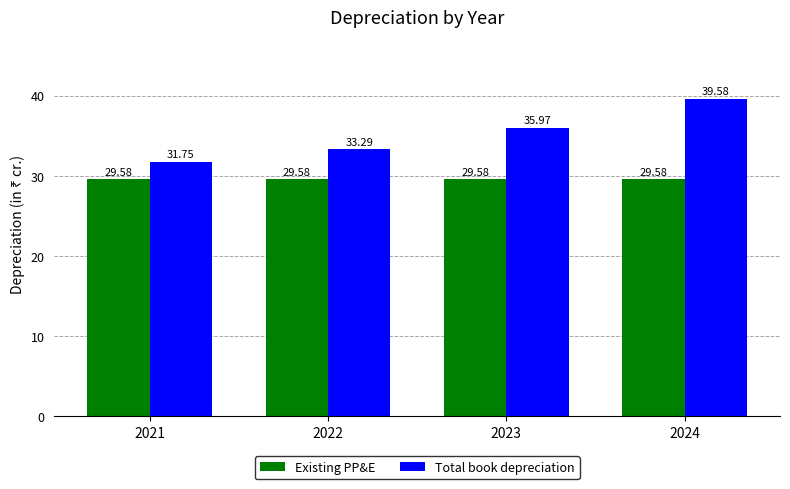

What is the minimum value shown in the chart?

29.6